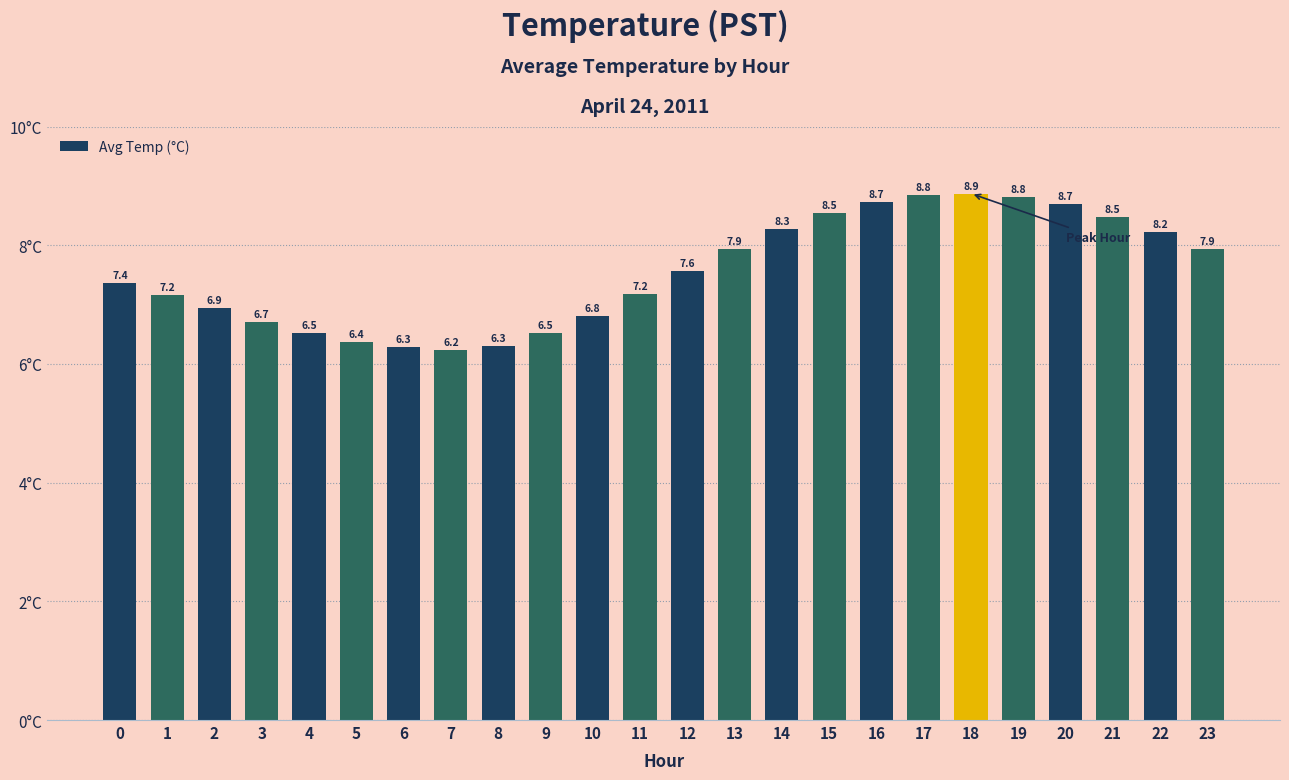

The value at 3 is 6.7. True or false?

True